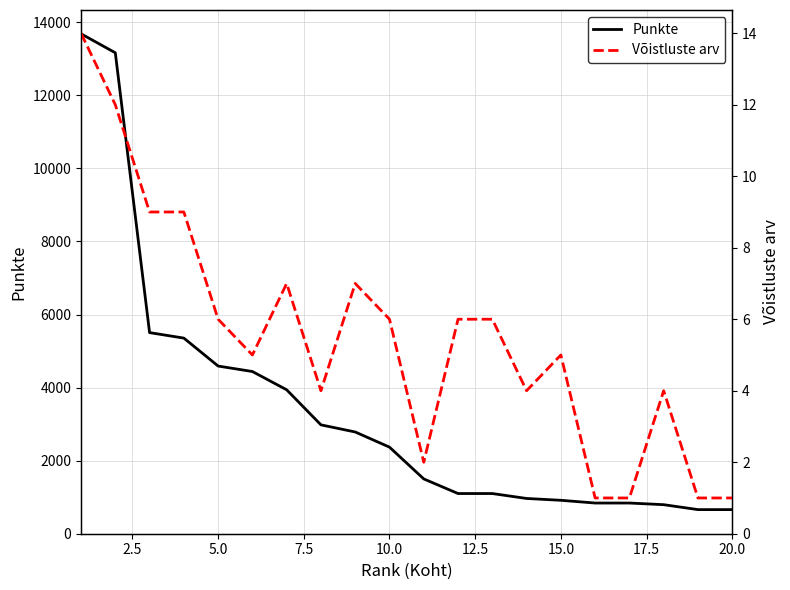

List the series in order of their peak value, highest first.

Punkte, Võistluste arv